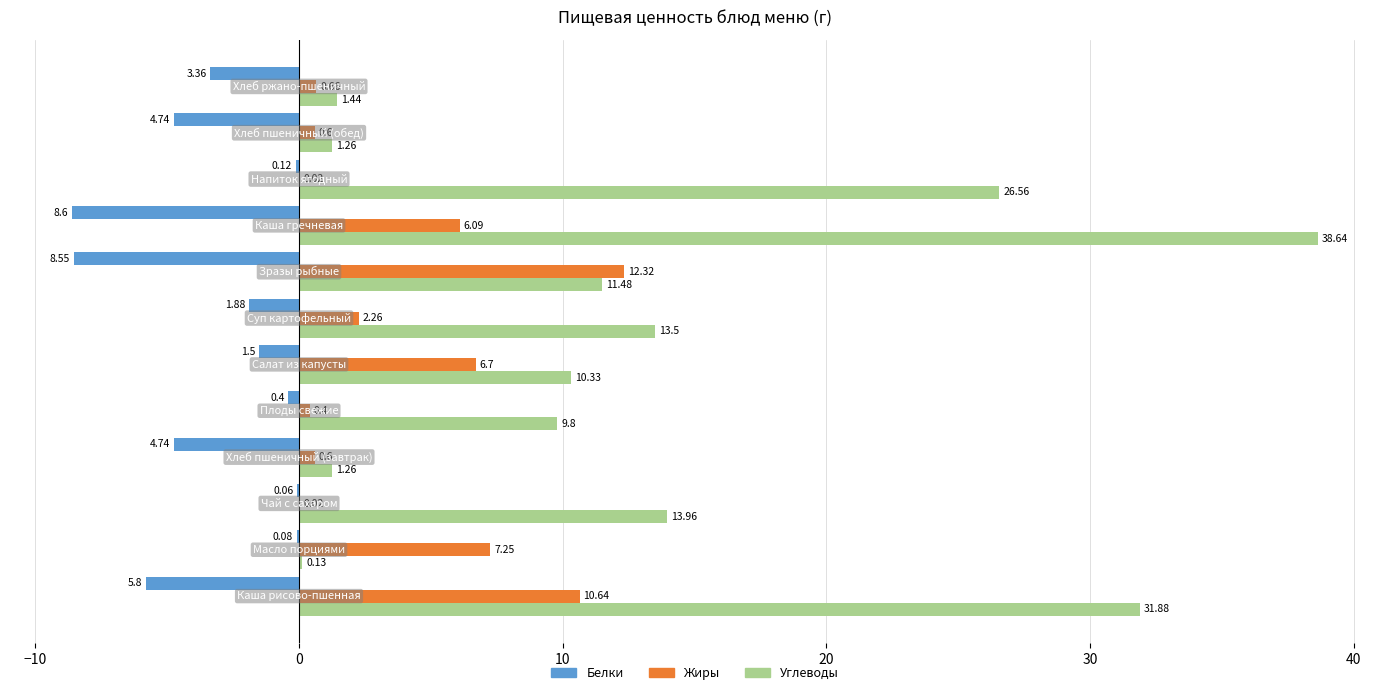

Which series has the largest total across all categories?

Углеводы